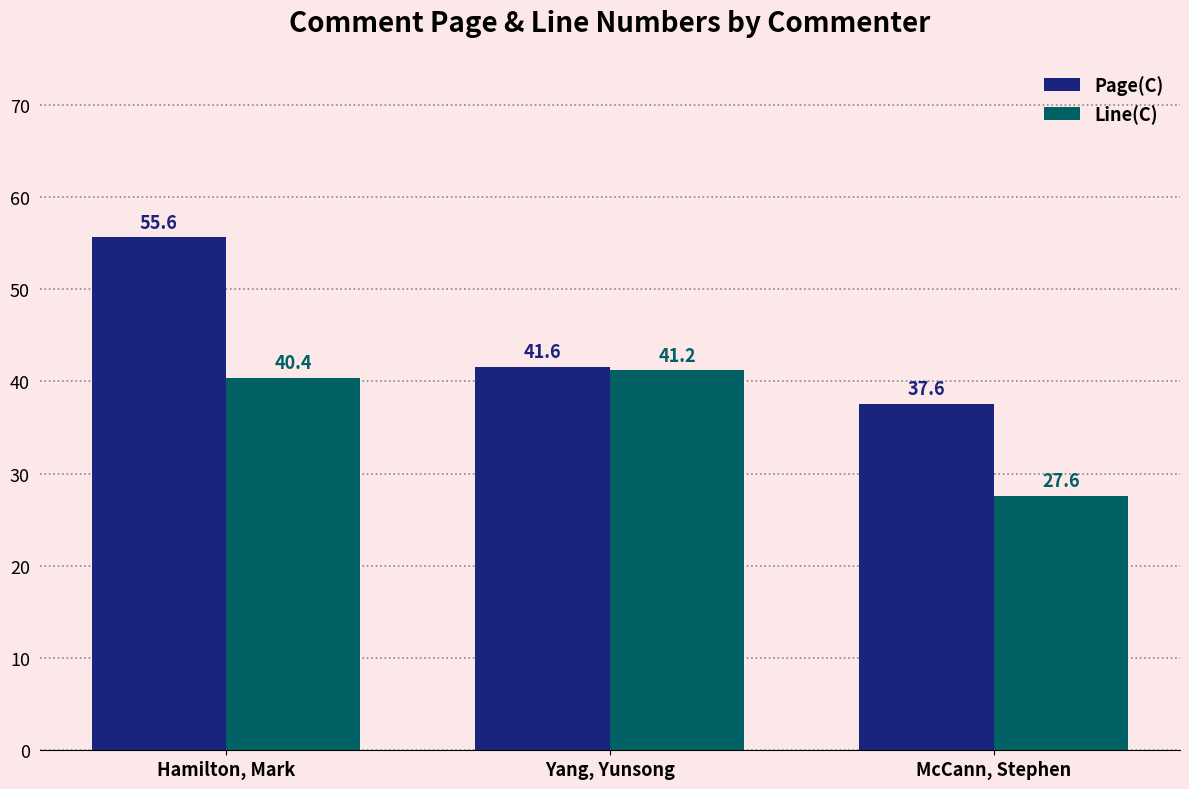

Which series changed the most between Hamilton, Mark and Yang, Yunsong?

Page(C)